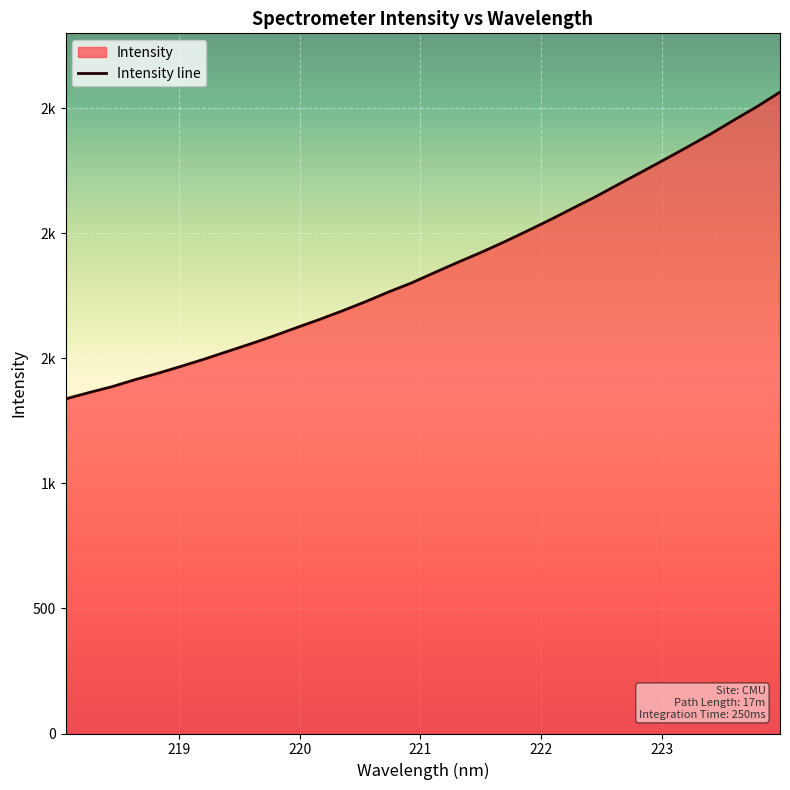

How many data points are above 1843?

16